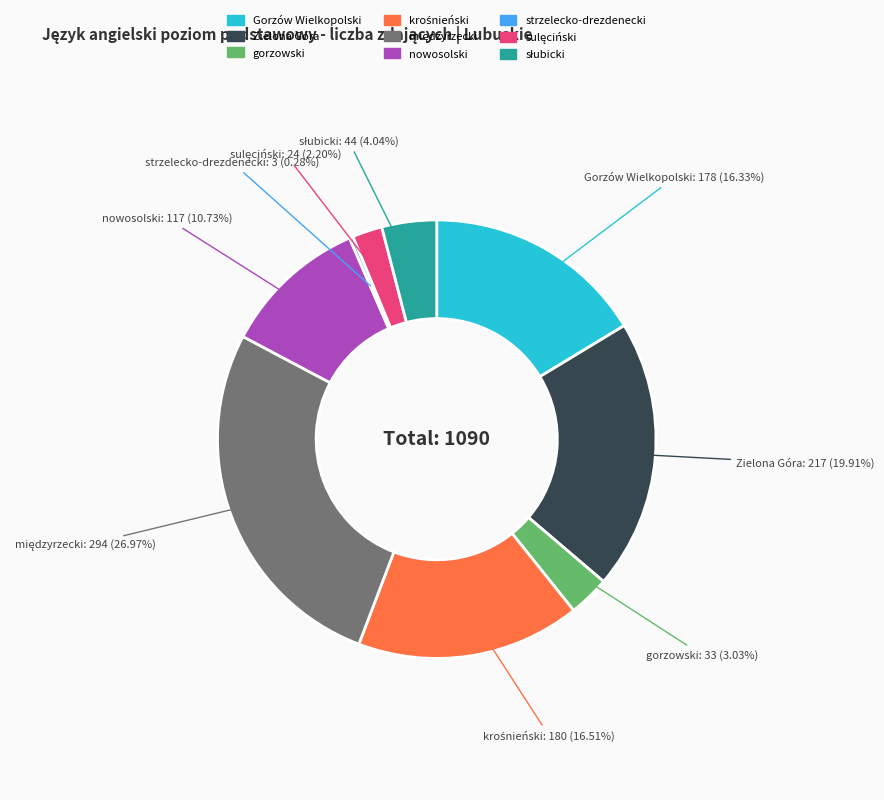

Which has a higher value, nowosolski or gorzowski?

nowosolski